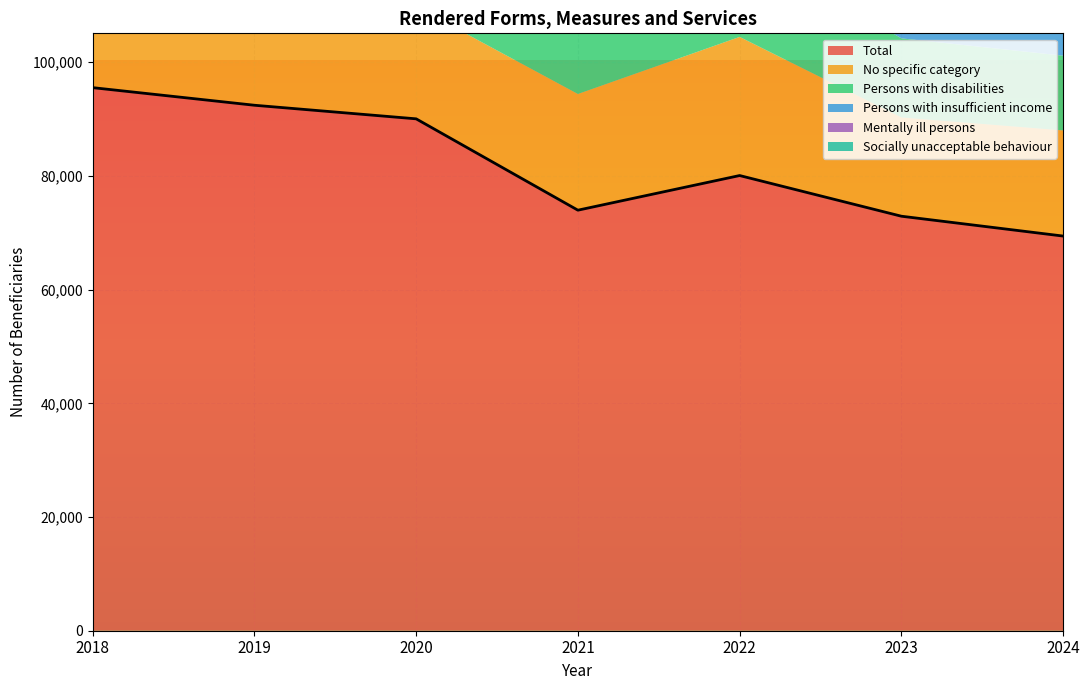

How many categories are shown in the chart?

7